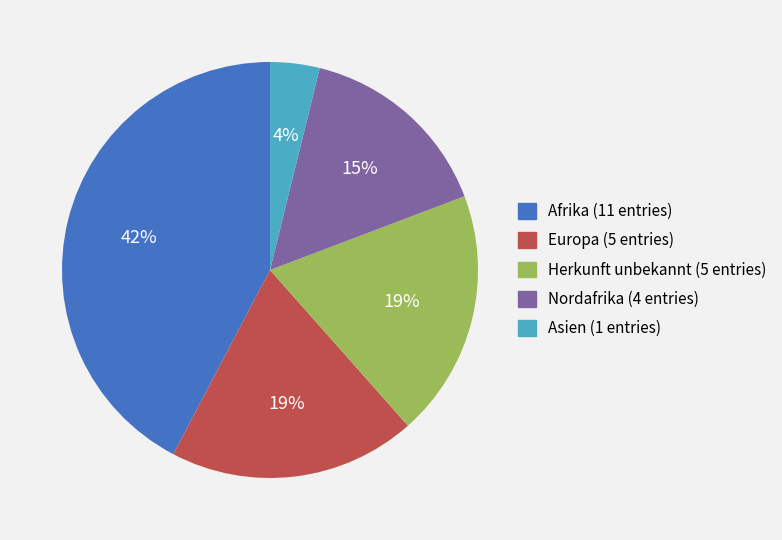

Is it true that Afrika is 55% of the pie?

False